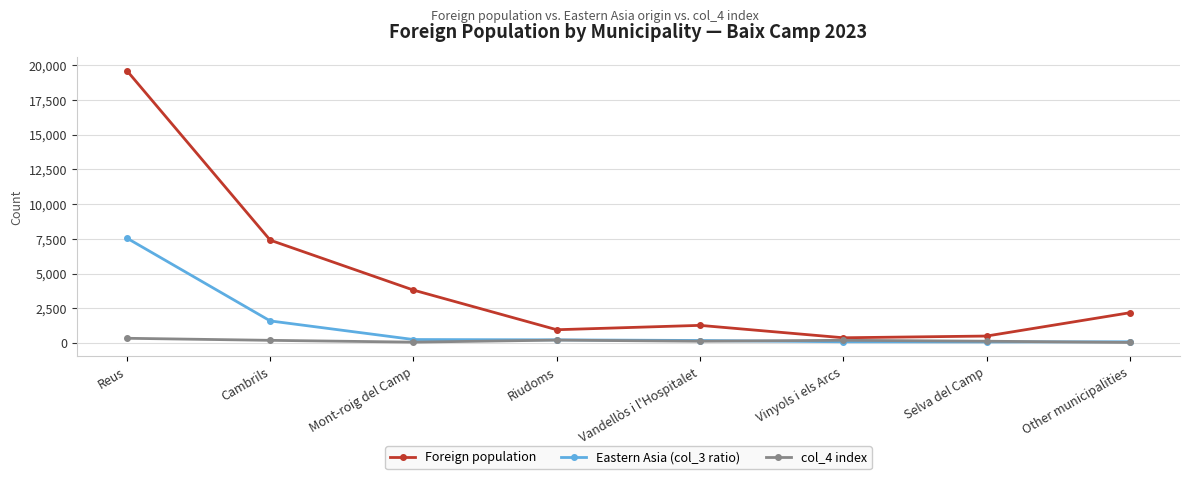

Which series has the largest total across all categories?

Foreign population